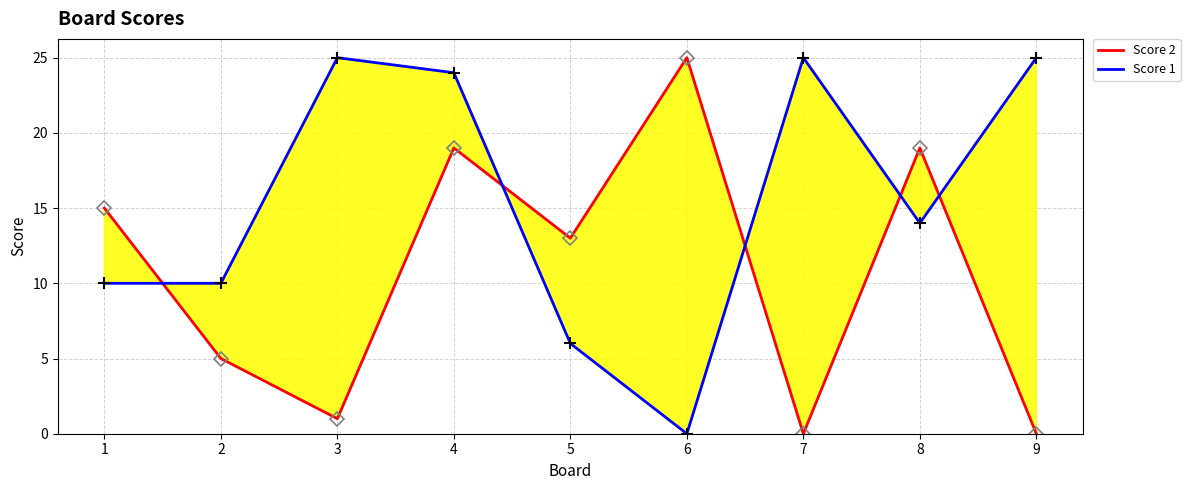

Rank the categories by Score 2 value from lowest to highest.

7, 9, 3, 2, 5, 1, 4, 8, 6